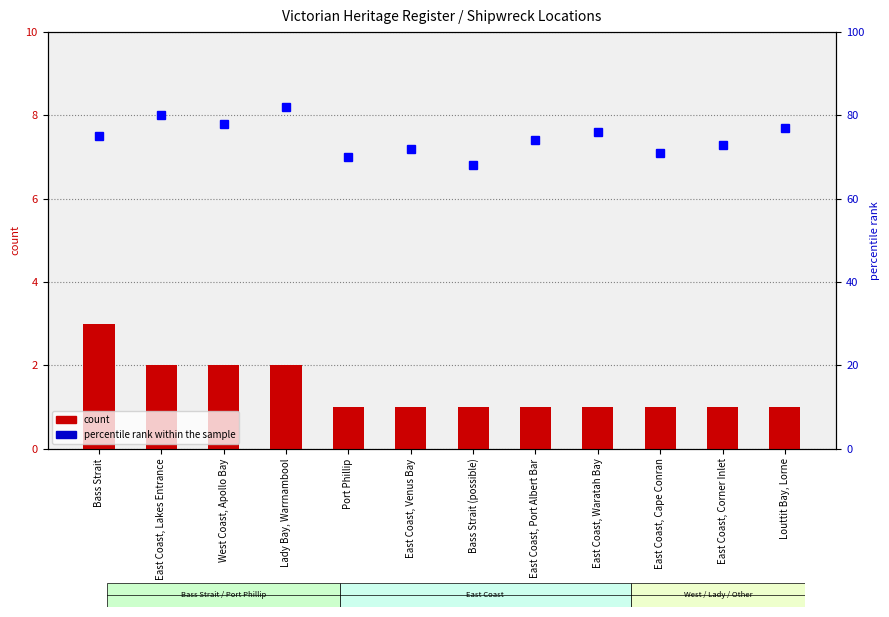

Which series has the widest spread of values?

percentile rank within the sample